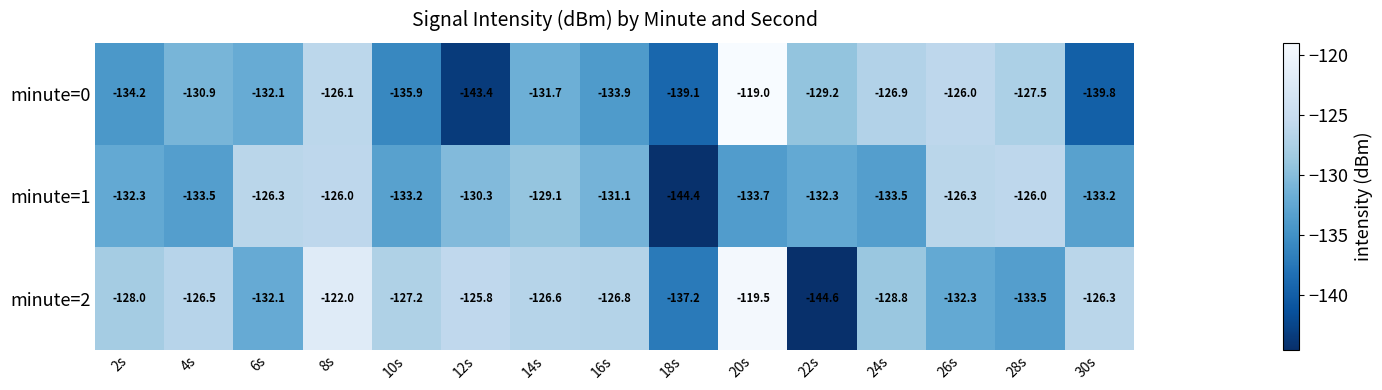

What is the spread (max minus min) of values at 8s?

4.1